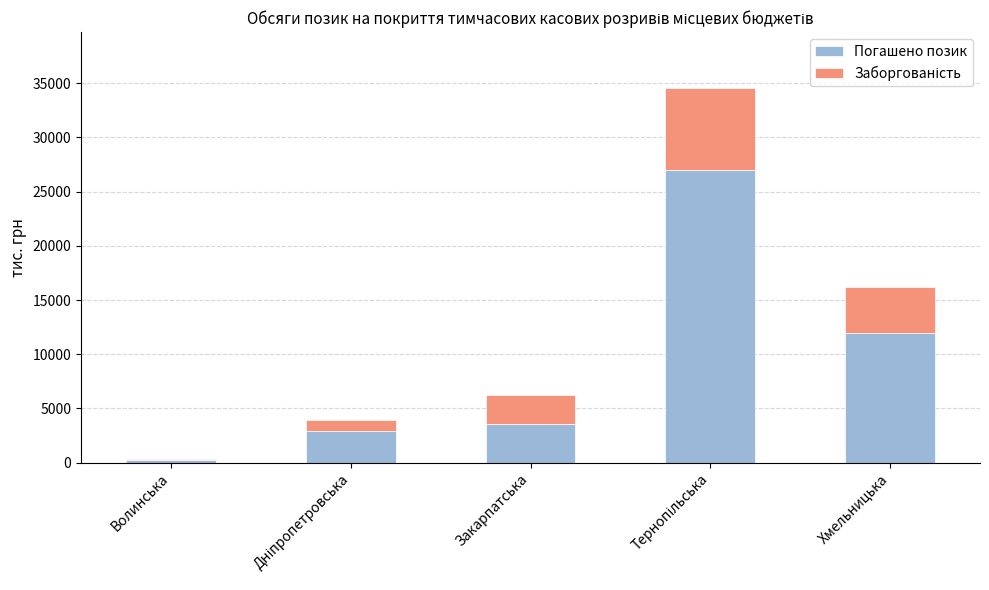

What is the total value across all series at Закарпатська?

6232.5